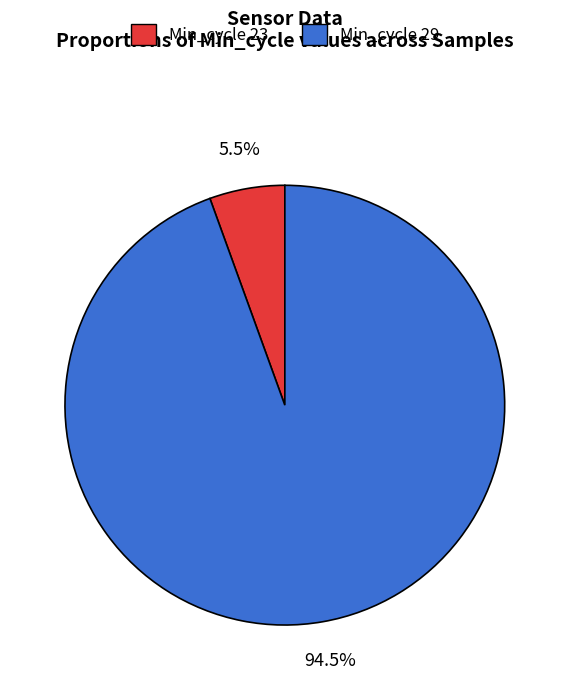

Is there a majority slice in this chart?

Yes